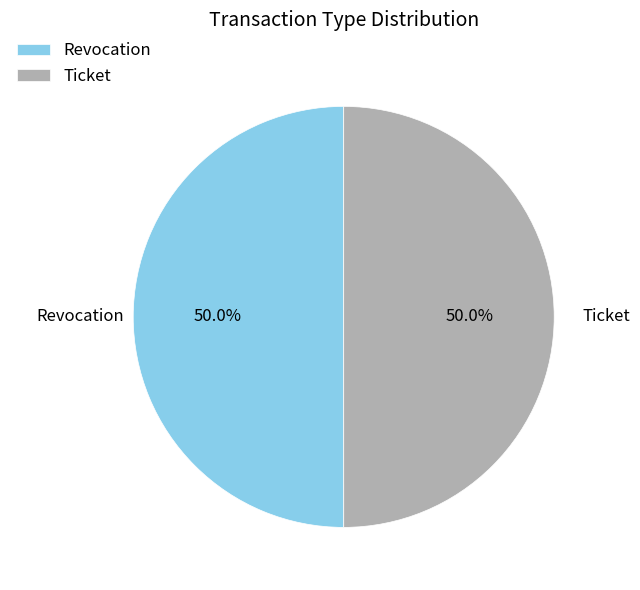

To the nearest percent, what portion does Ticket represent?

50%